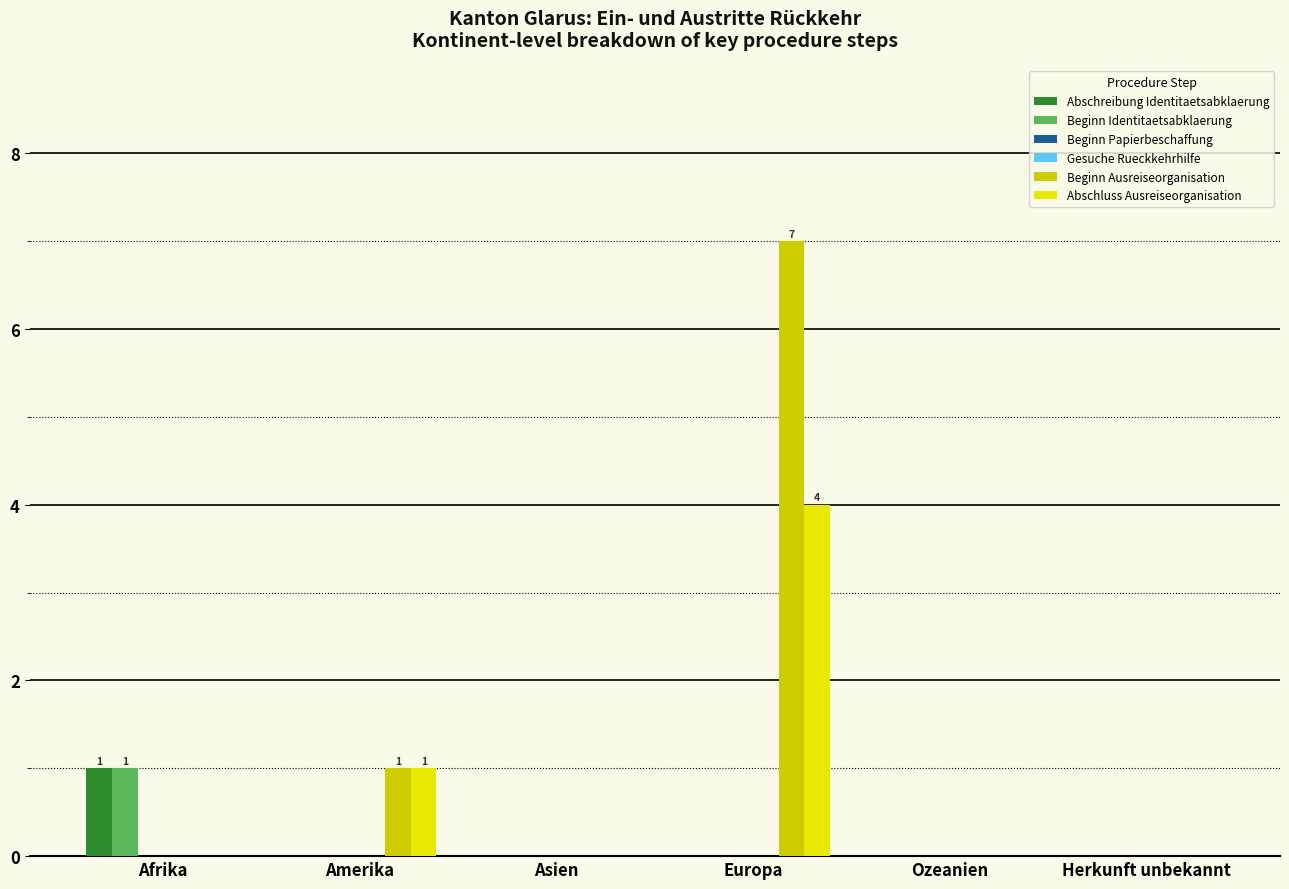

Which category has the lowest value in the Beginn Identitaetsabklaerung series?

Amerika